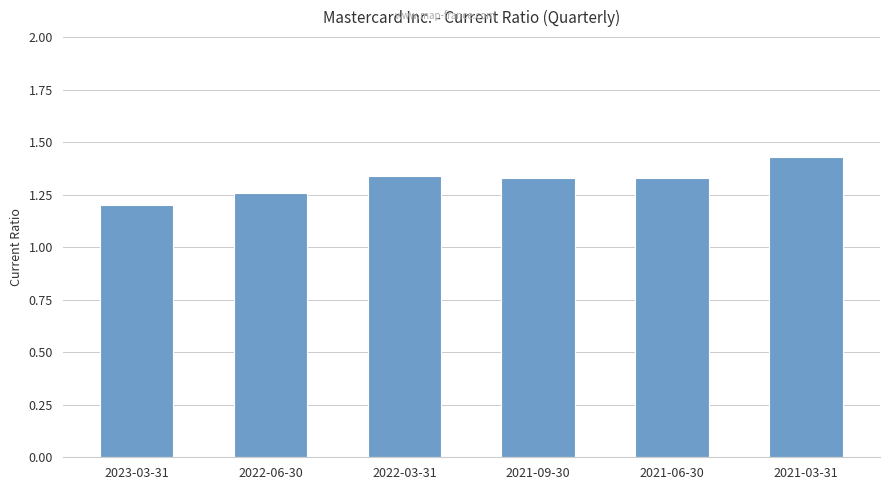

At which label is the value closest to 1?

2023-03-31